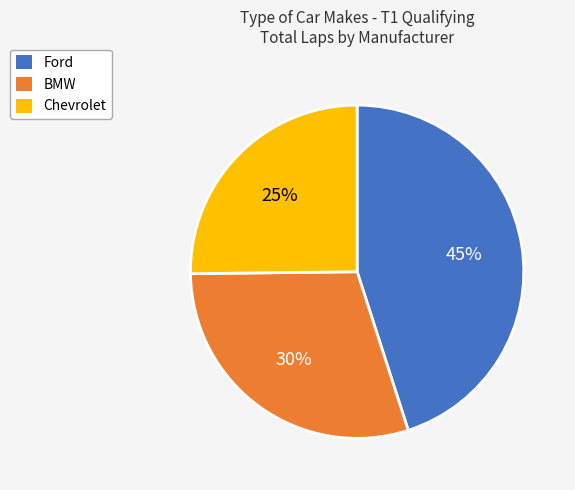

To the nearest percent, what is the difference between the largest and smallest slice percentages?

20%